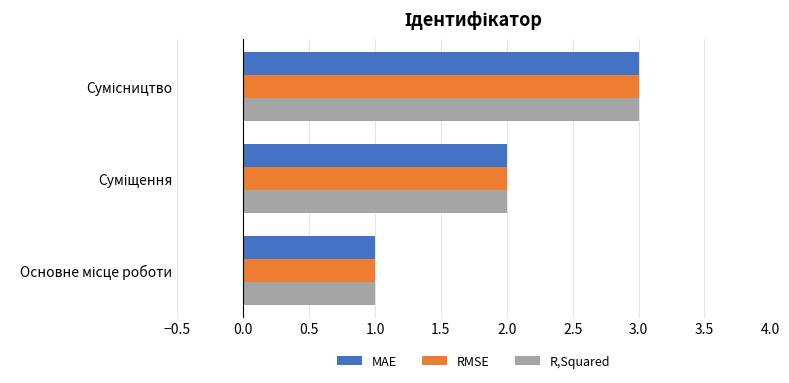

What is the maximum value shown in the chart?

3